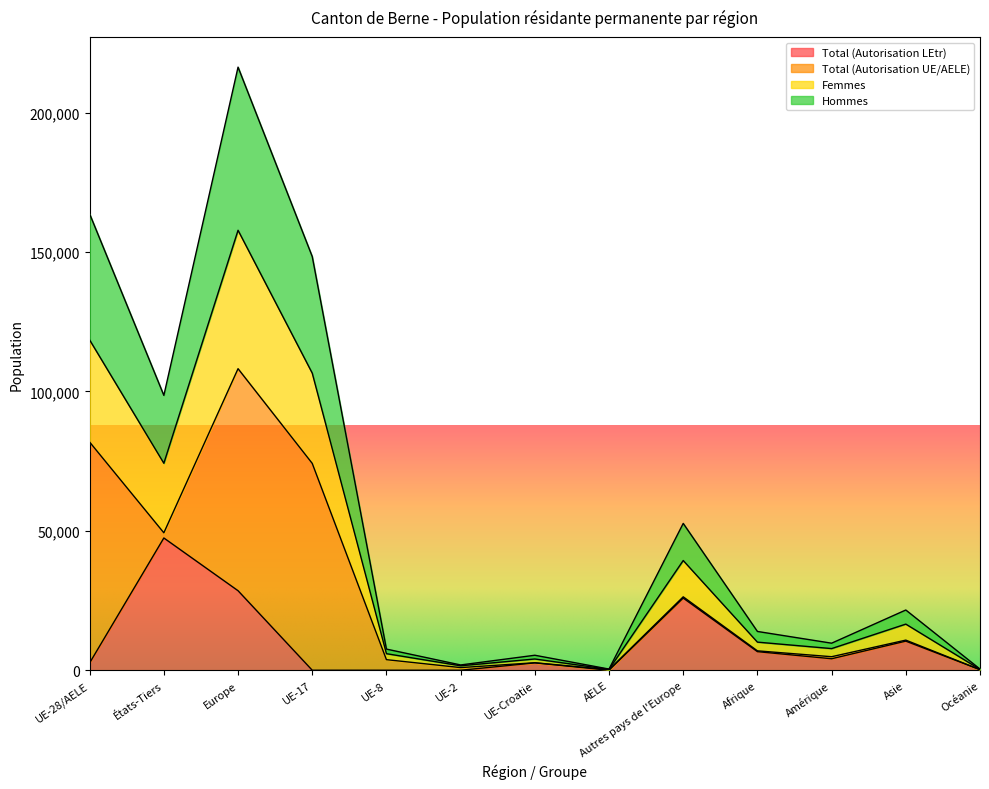

What is the average value of the Femmes series?

41764